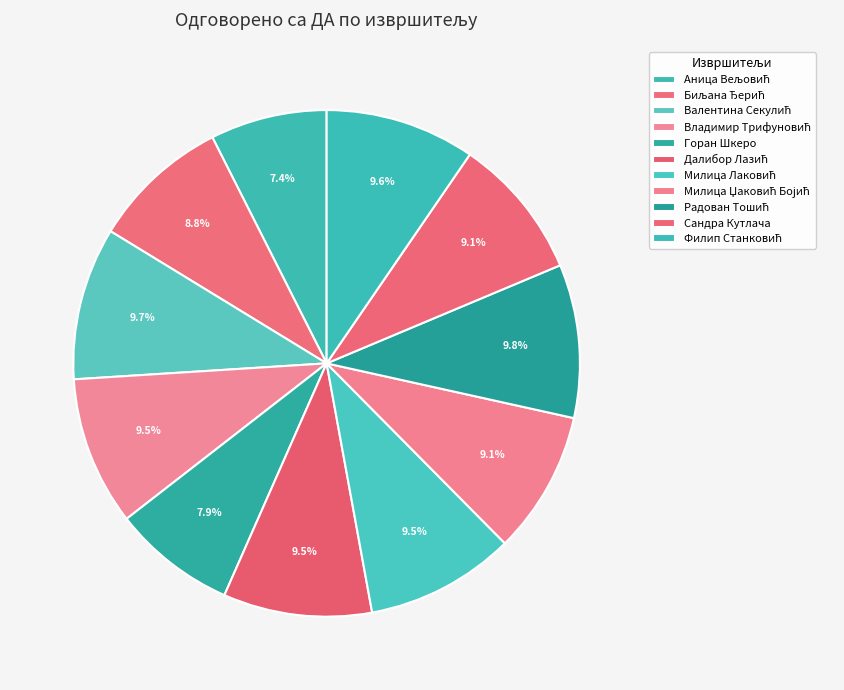

Does Владимир Трифуновић represent more than half of the total?

No